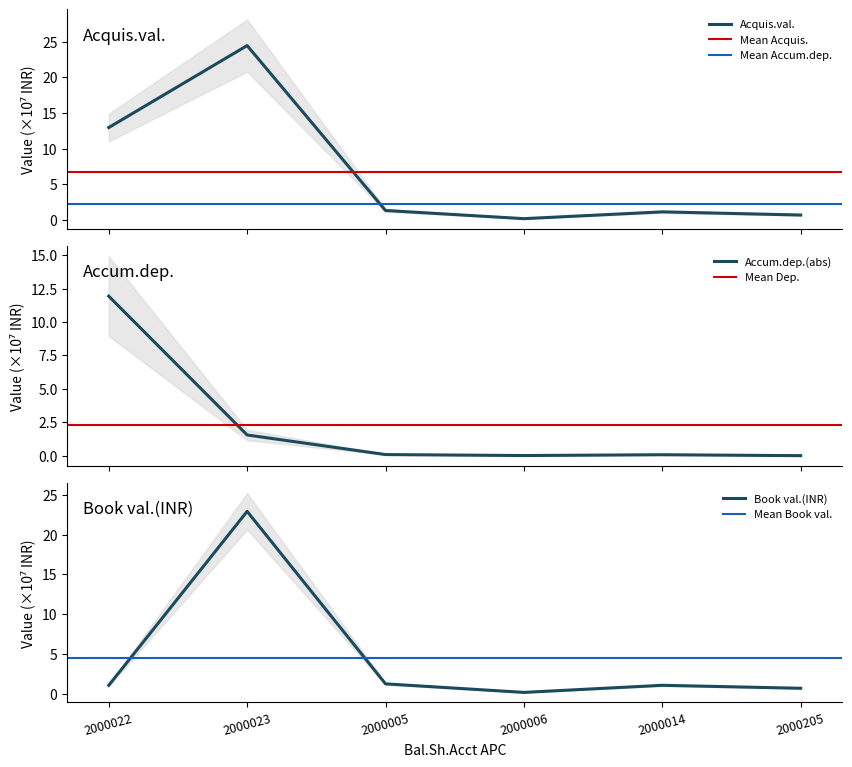

How many data points does each series have?

6